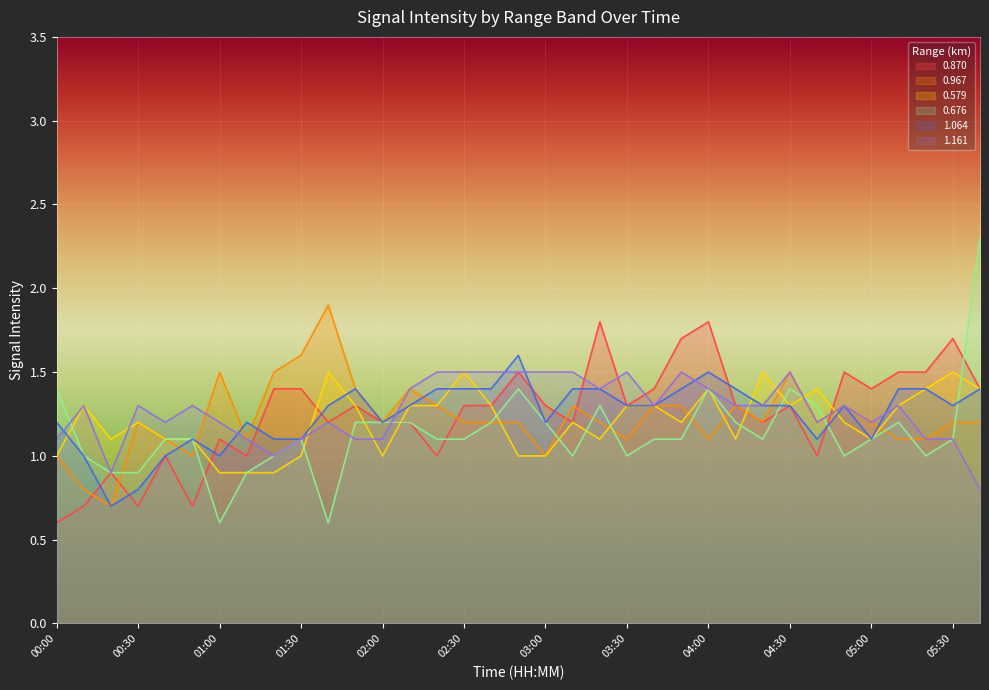

At which label does 0.870 first exceed 1?

01:00